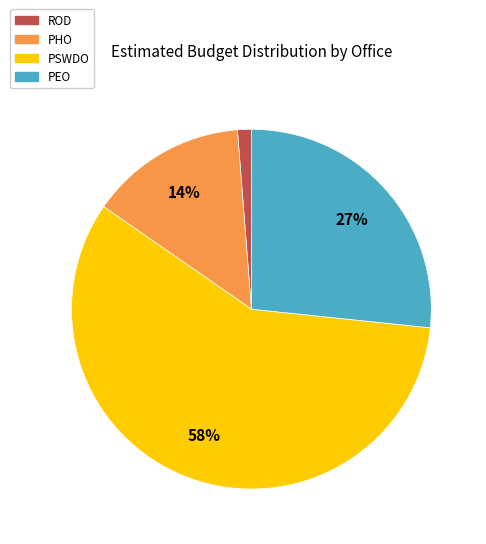

How many slices are in this pie chart?

4